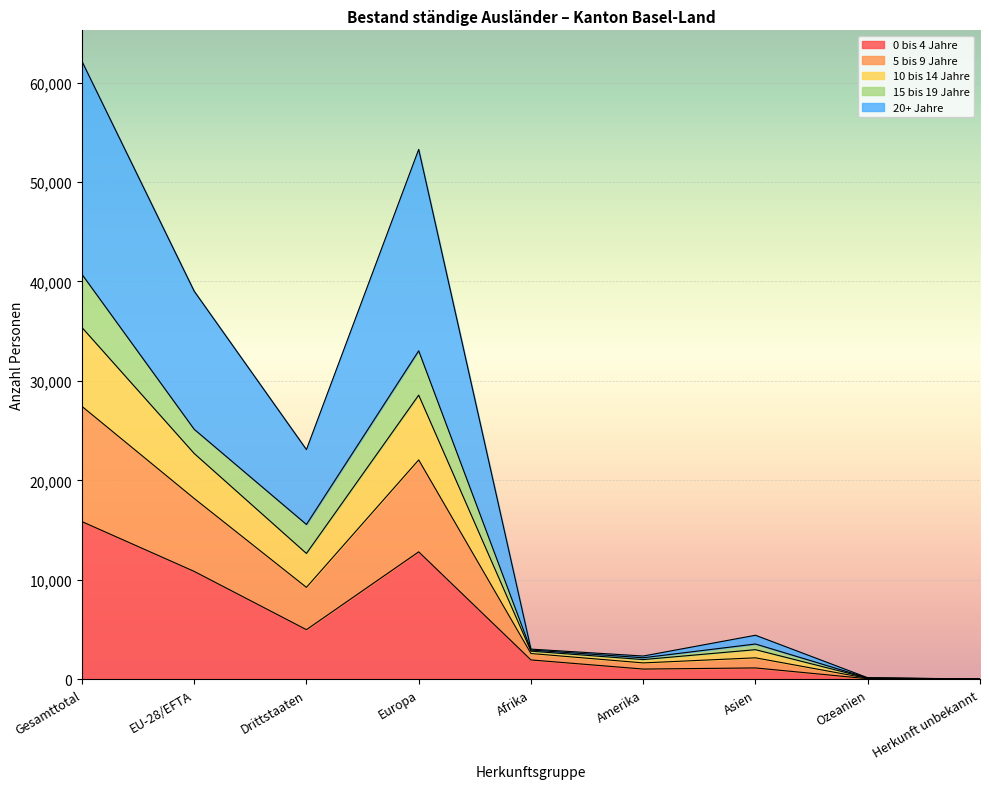

What is the smallest value displayed?

8